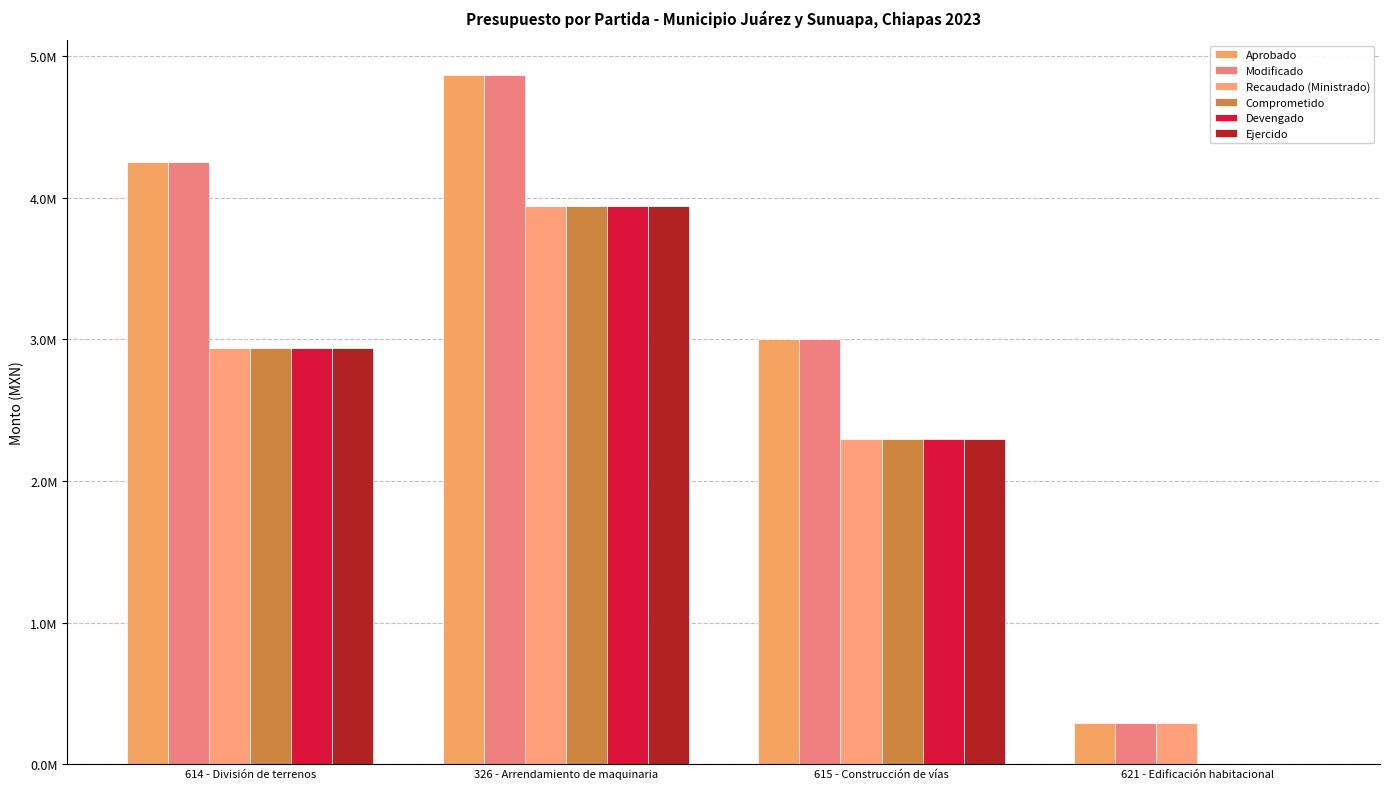

What are all the series names shown in the legend?

Aprobado, Modificado, Recaudado (Ministrado), Comprometido, Devengado, Ejercido